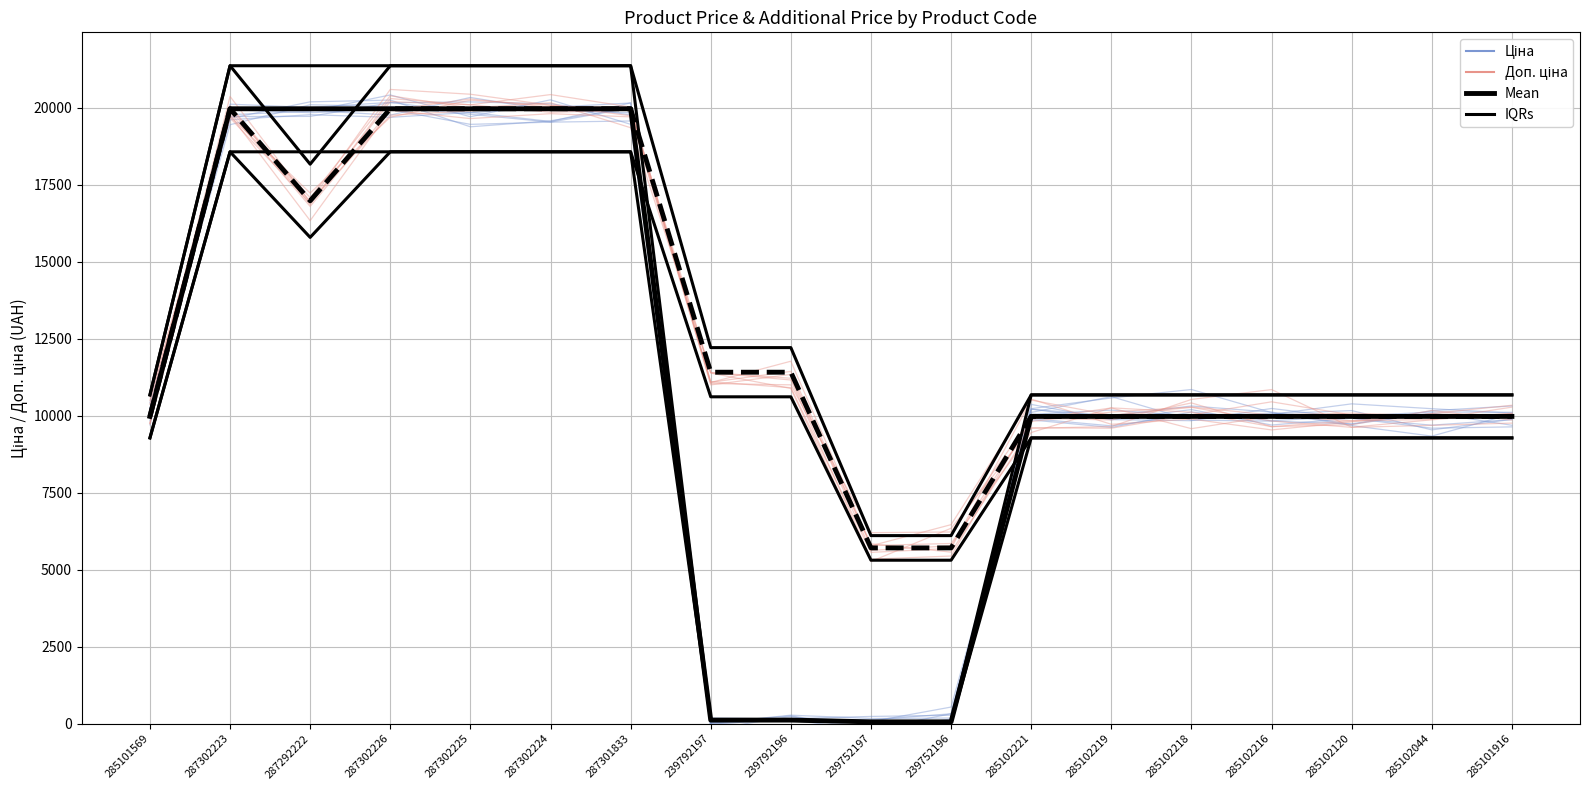

True or false: Mean (Ціна) and Mean (Доп. ціна) intersect in this chart.

False